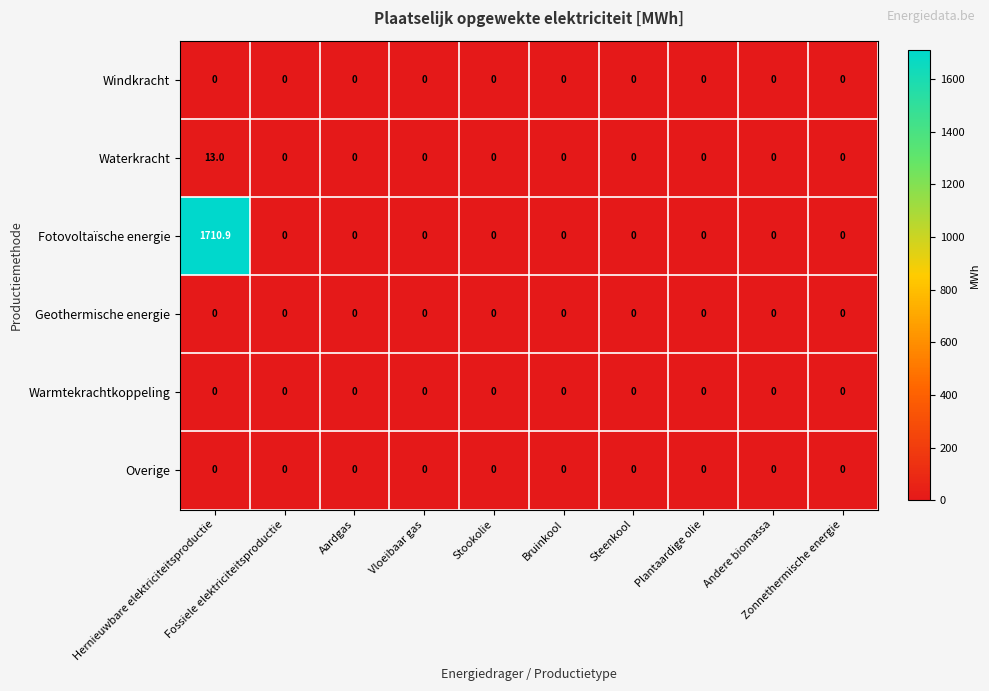

What is the greatest value displayed?

1710.9